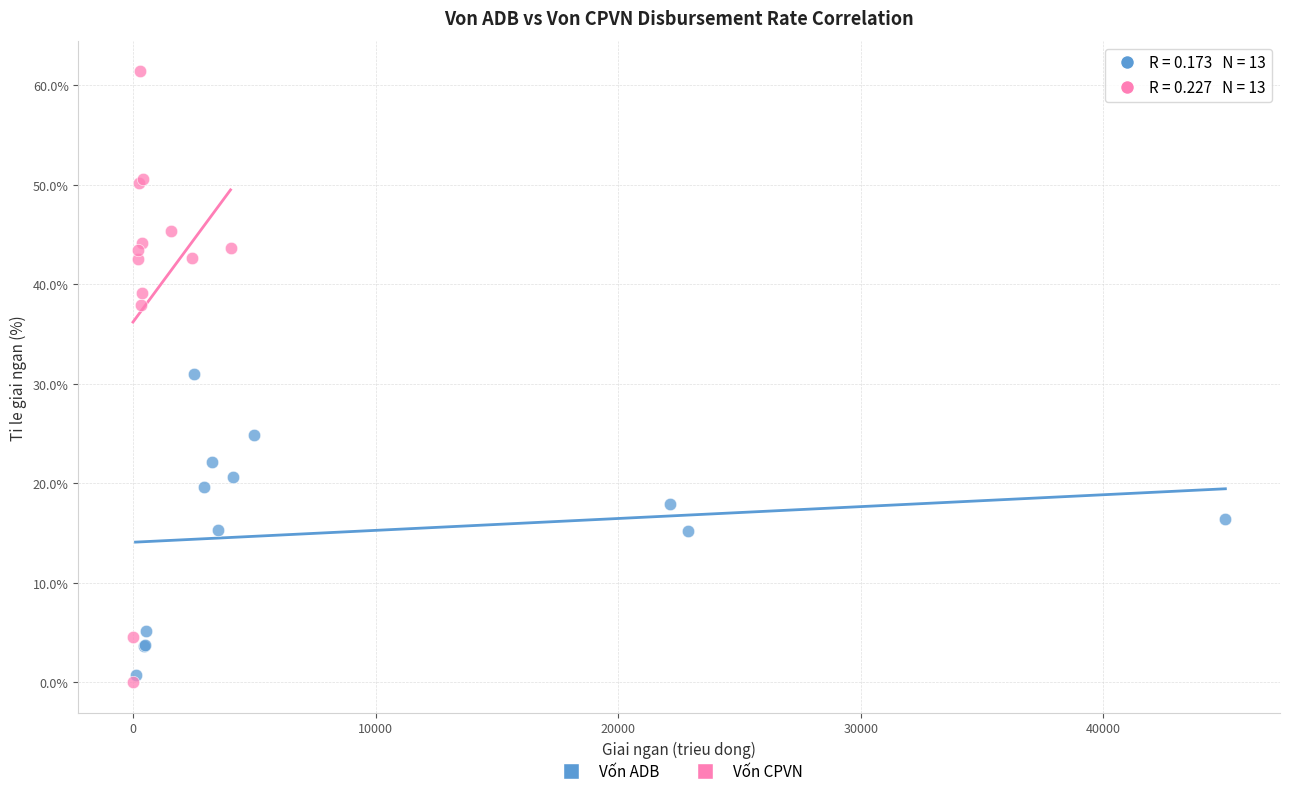

What are all the series names shown in the legend?

Vốn ADB, Vốn CPVN